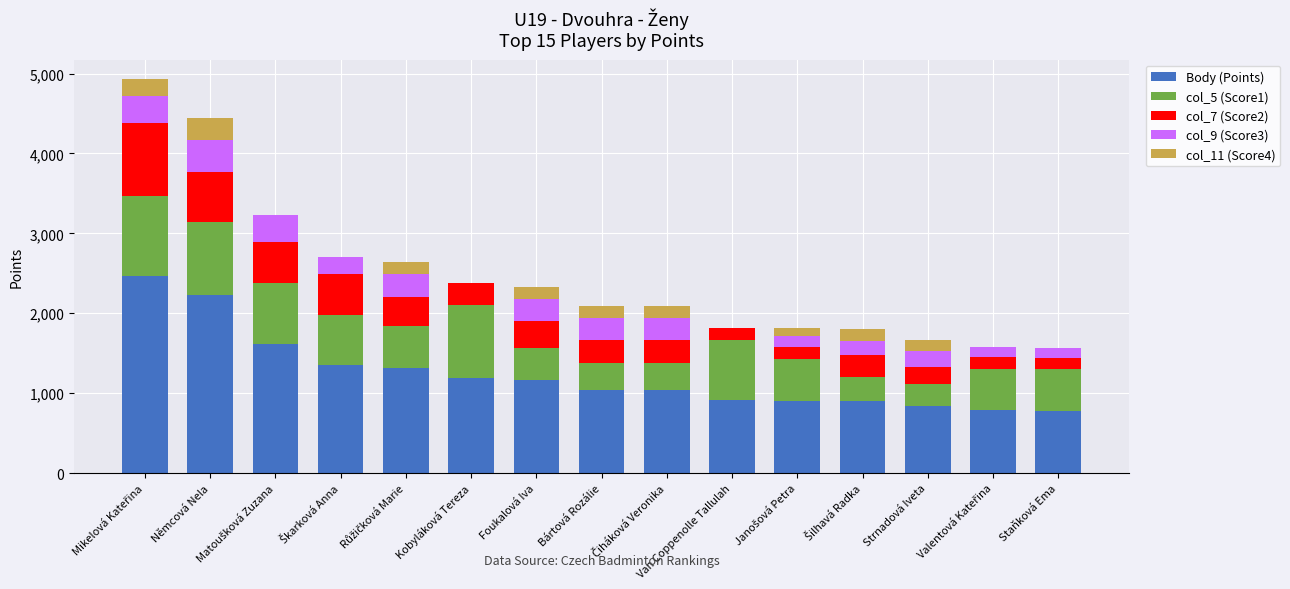

True or false: Body (Points) has a value of 1166 at Foukalová Iva.

True